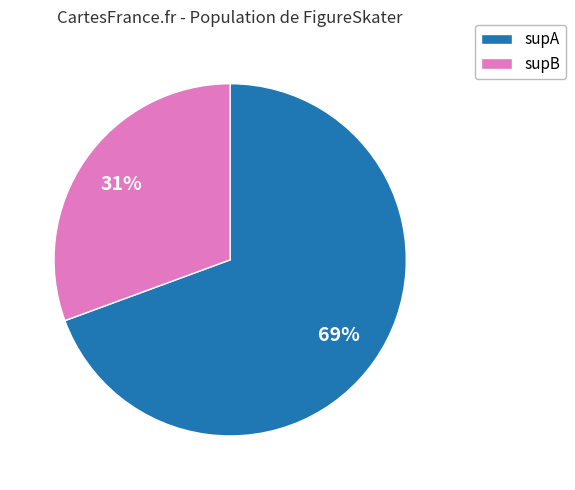

Which slice is the smallest?

supB